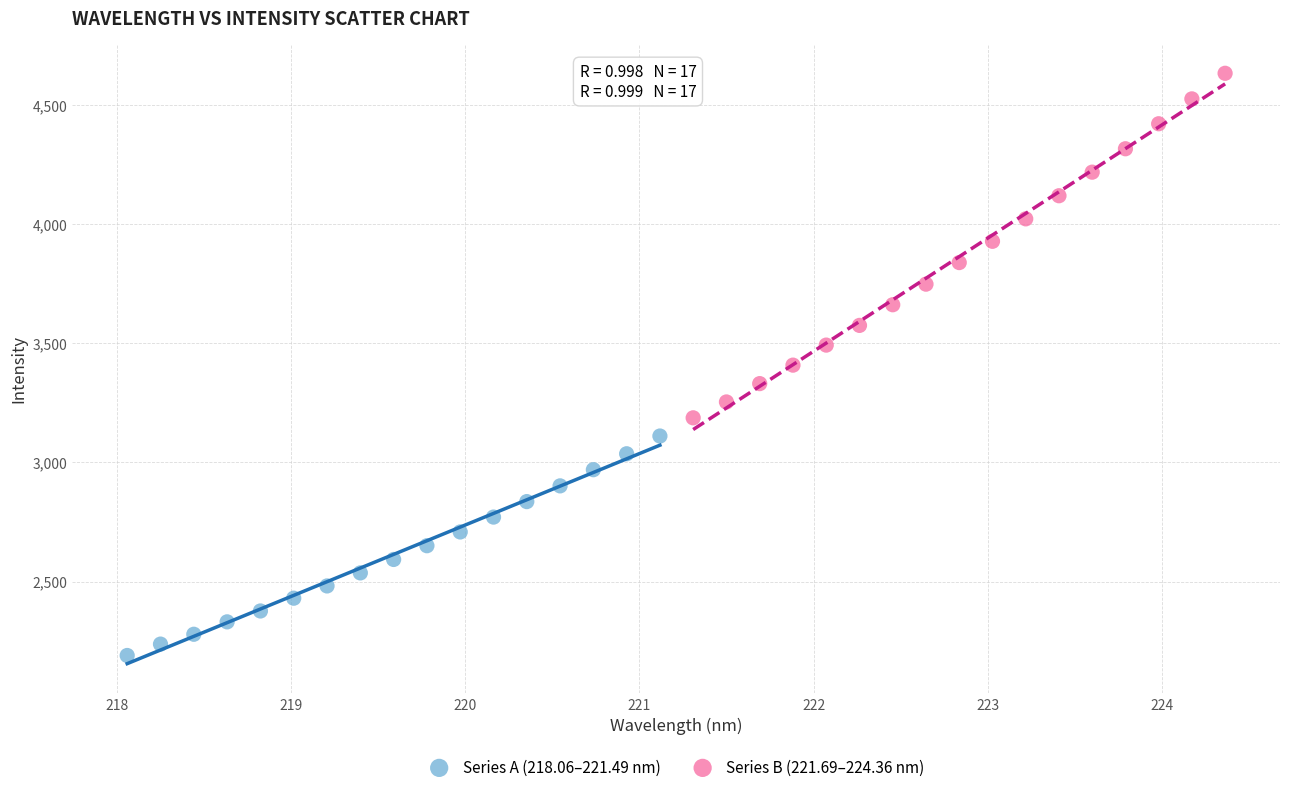

Which series reaches the minimum Y coordinate?

Series A (218.06–221.49 nm)